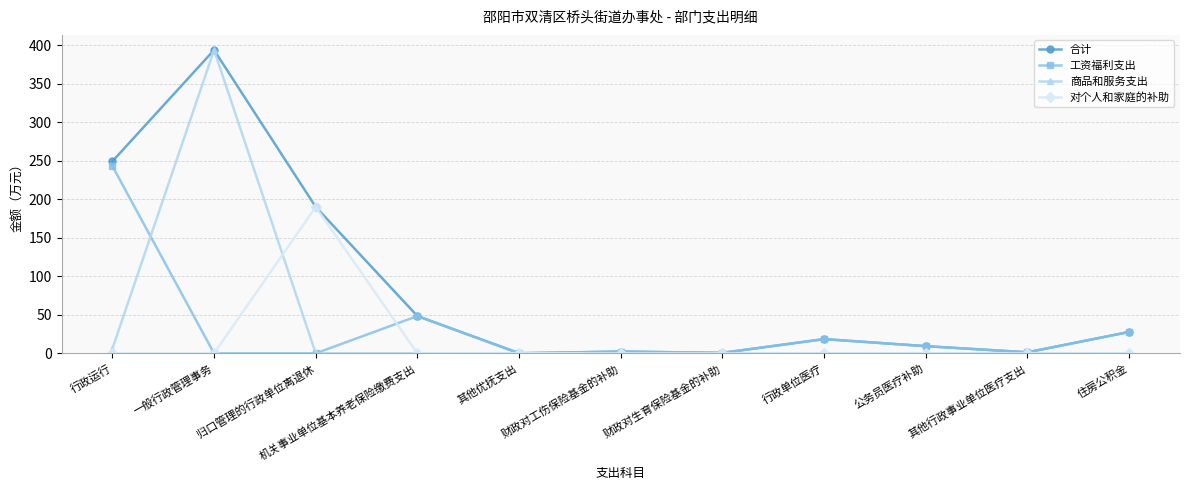

True or false: 合计 has more than 1 points higher than both neighbors.

True